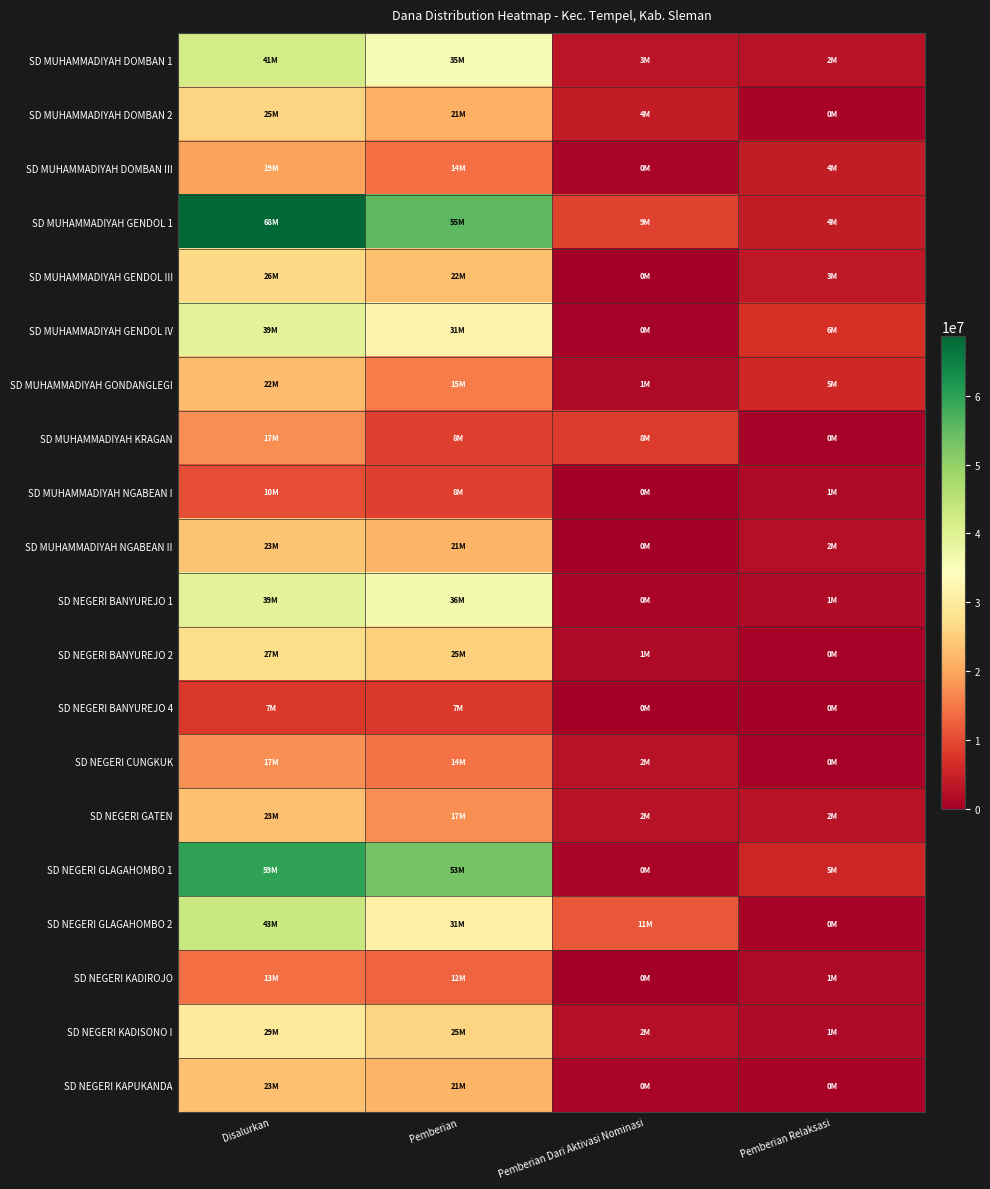

Which series has the largest range (max minus min)?

SD MUHAMMADIYAH GENDOL 1